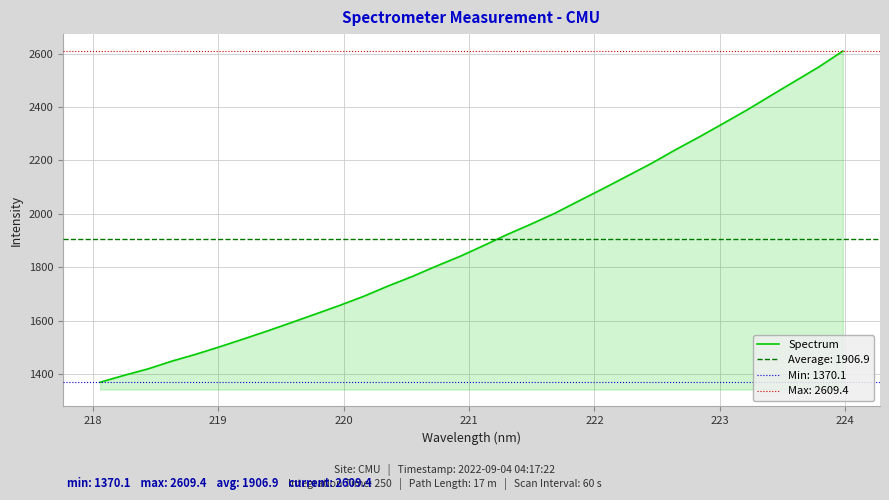

What is the lowest value of the Spectrum series?

1370.1